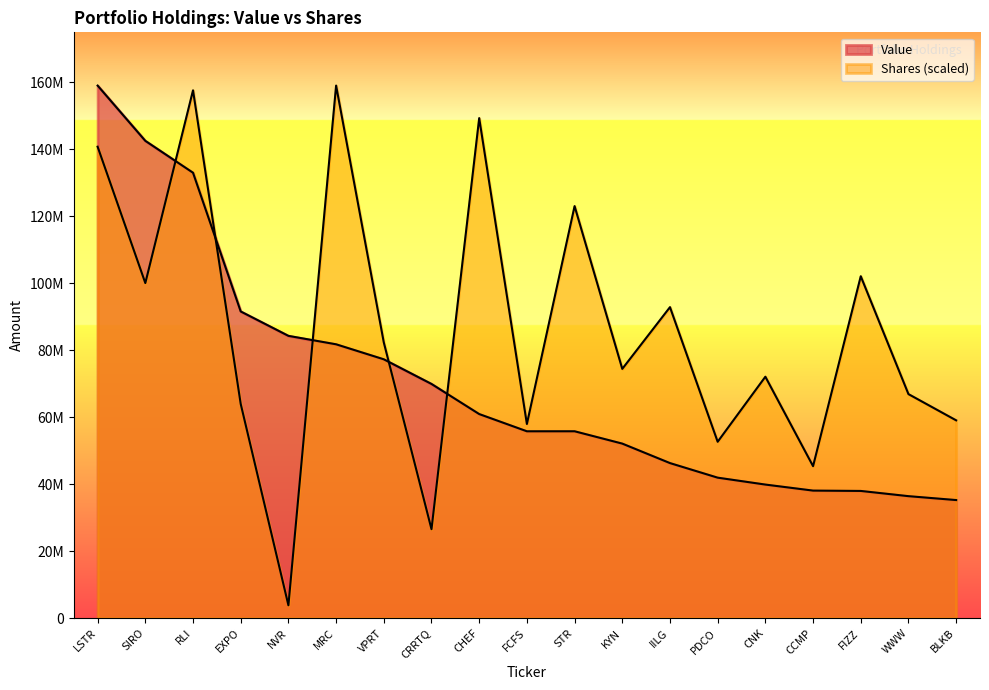

The value of Shares at SIRO is 100065487.7. True or false?

True